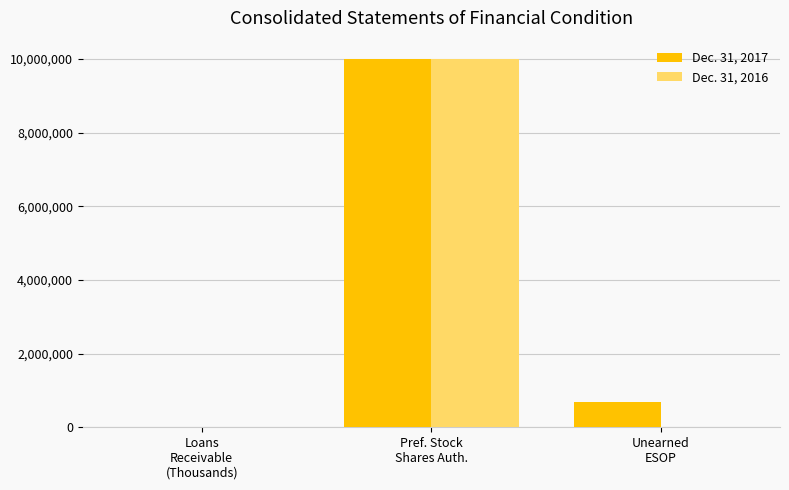

At which label does Dec. 31, 2017 reach its peak?

Pref. Stock
Shares Auth.